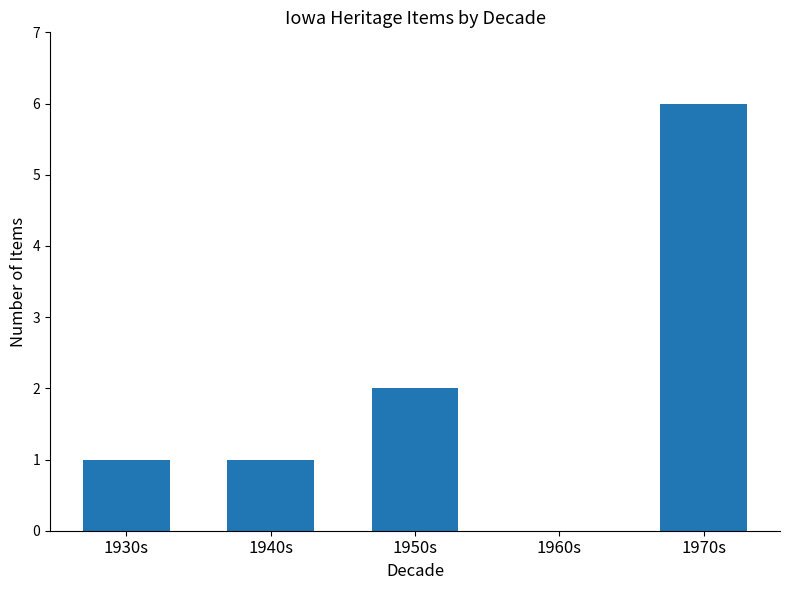

How many series are shown in this chart?

1